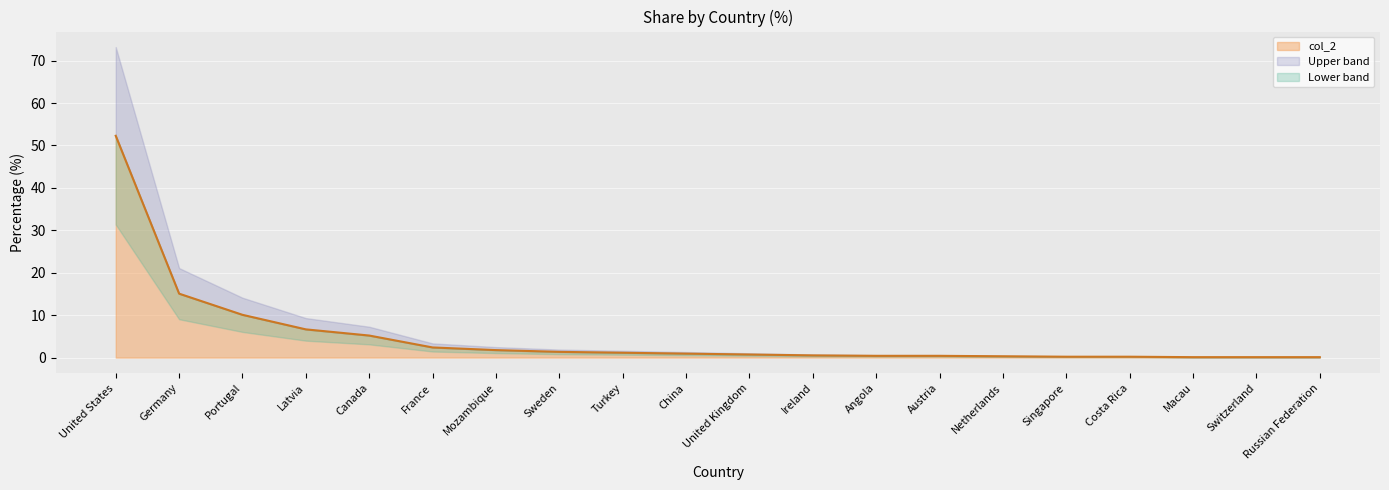

What is the difference between the second highest and minimum values?

15.0